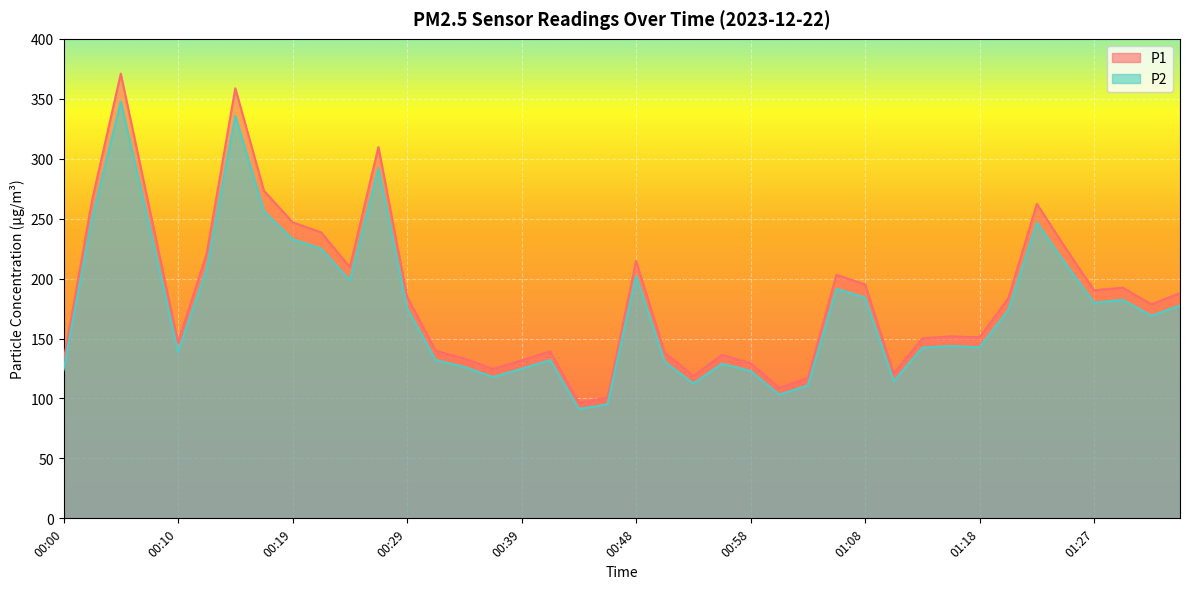

What is the greatest value displayed?

371.0